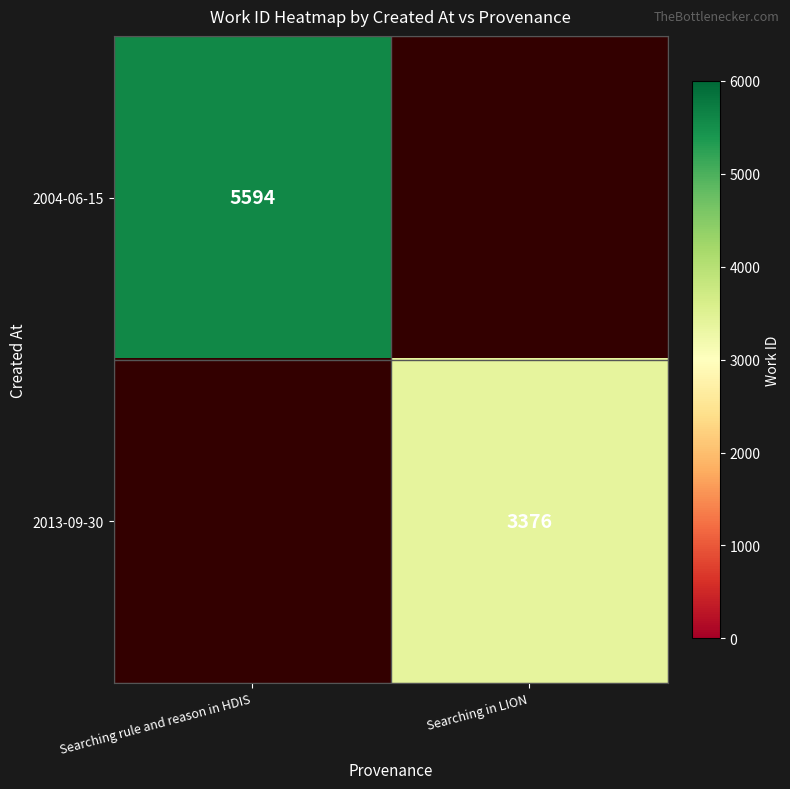

True or false: 2004-06-15 has a value of 9289 at Searching rule and reason in HDIS.

False